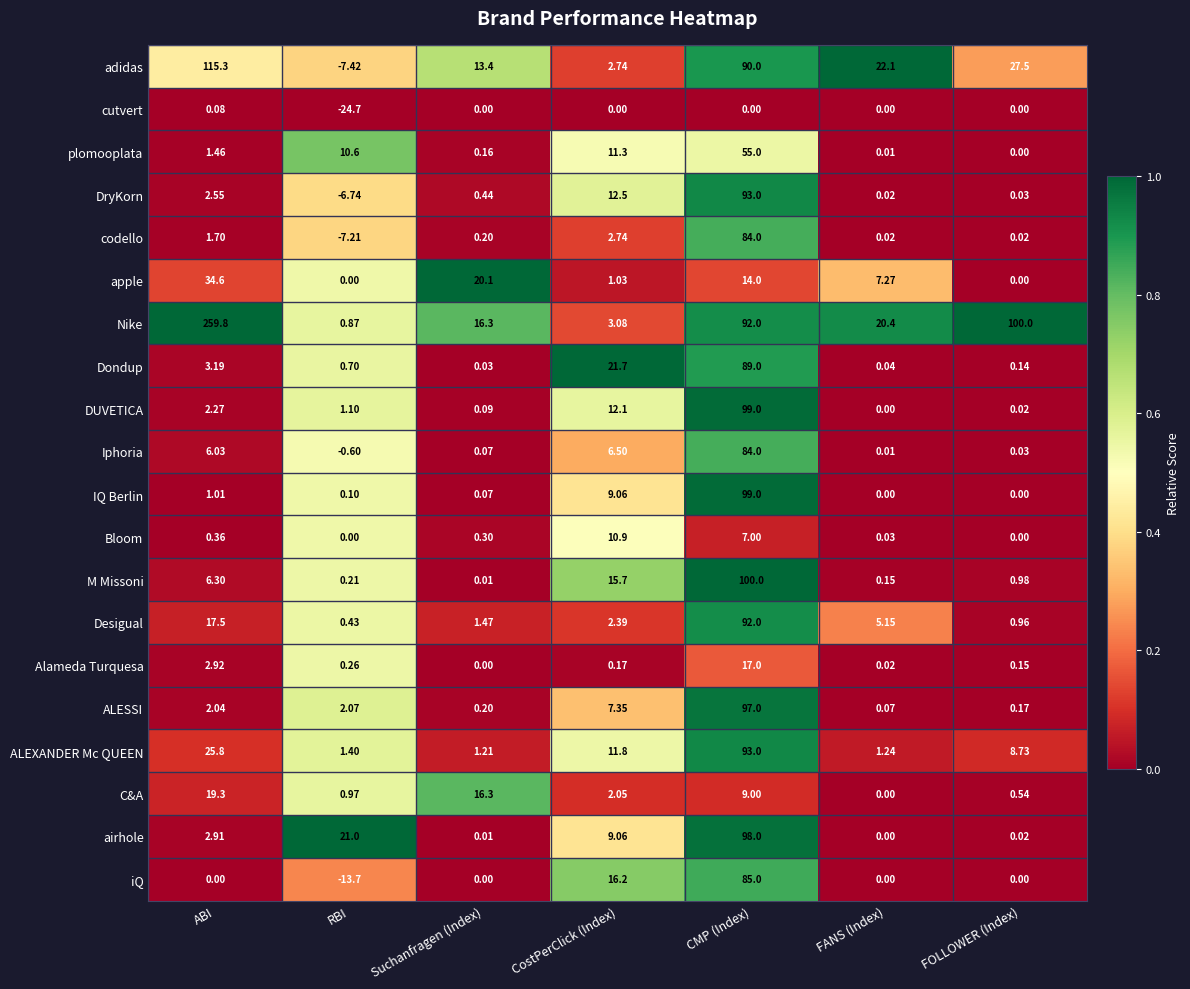

Which category has the lowest value across all series?

RBI